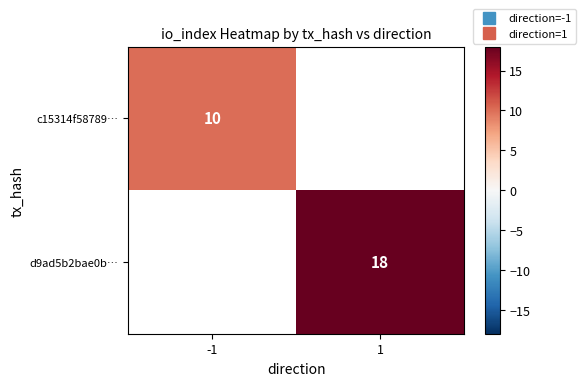

What is the maximum value for c15314f58789…?

10.0